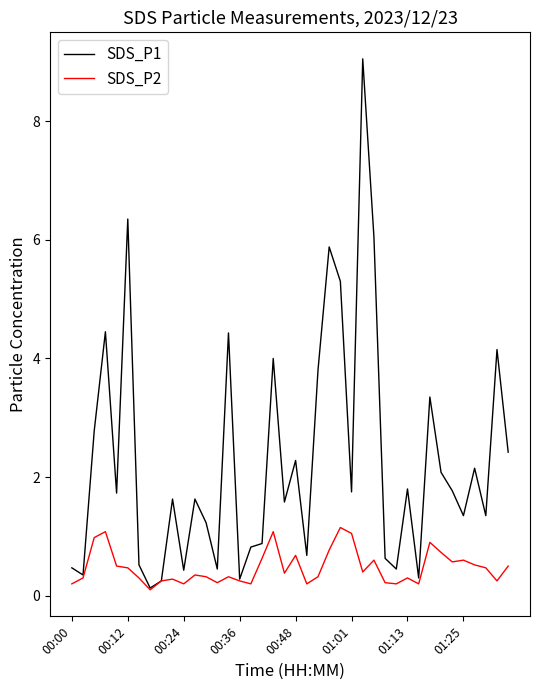

Which series has the largest range (max minus min)?

SDS_P1